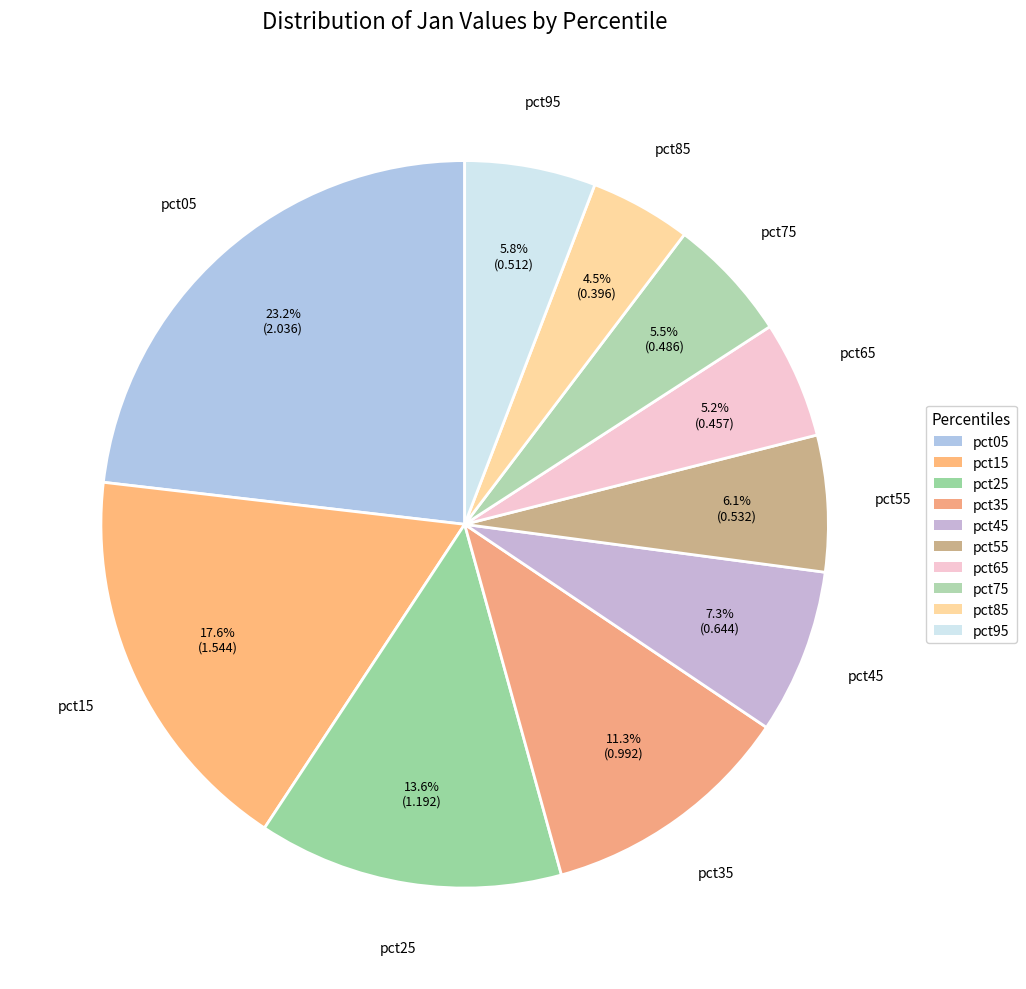

Count the number of slices in the pie.

10